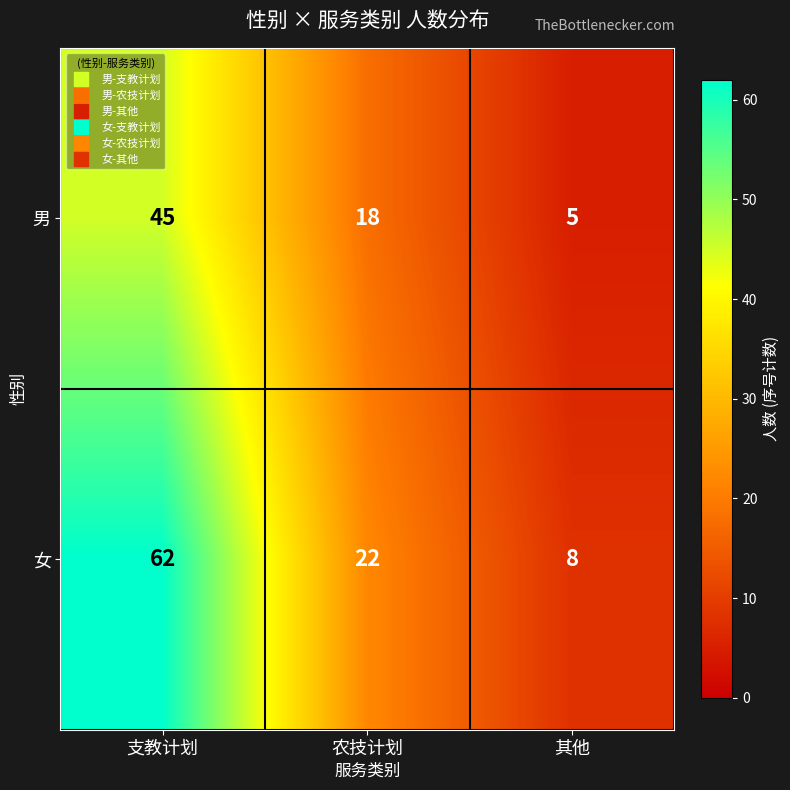

How many series are shown in this chart?

2